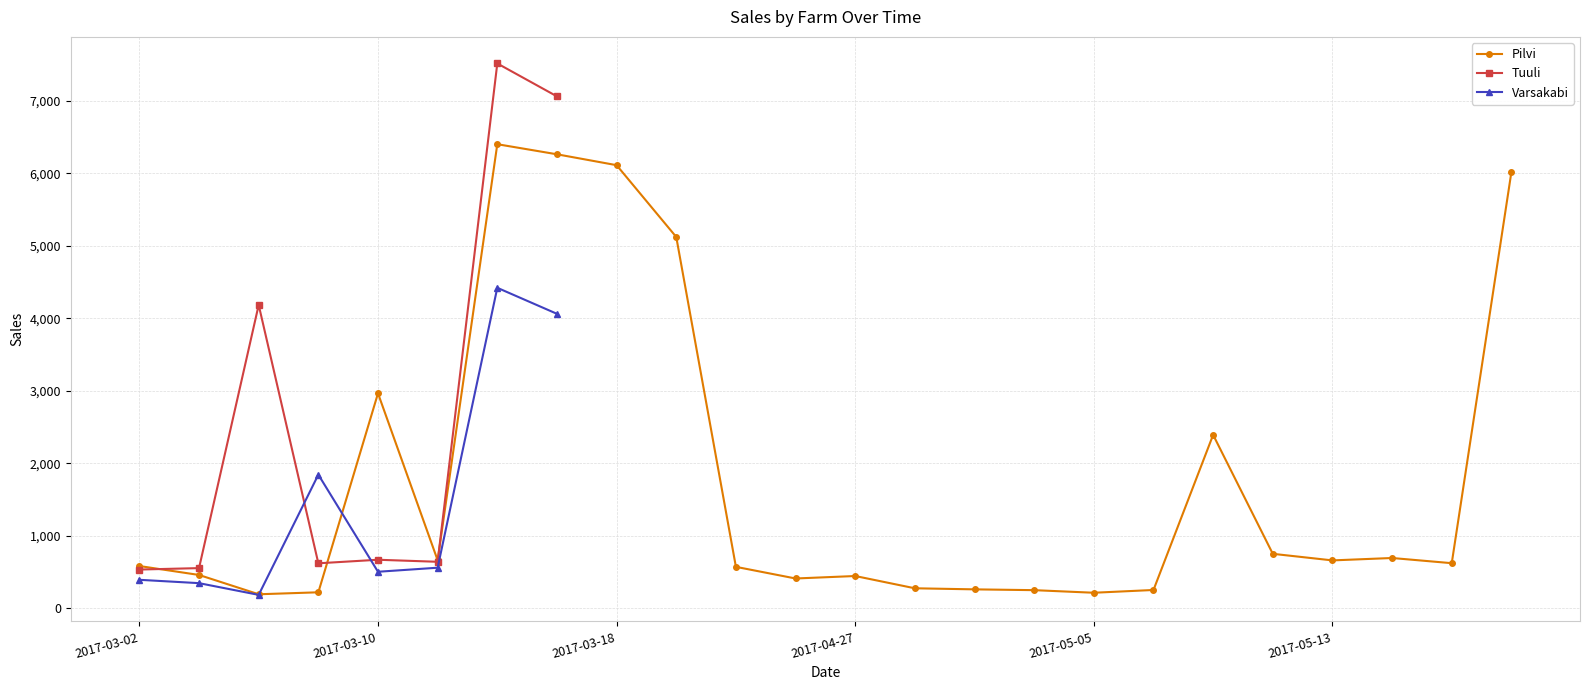

Which category has the highest value in the Pilvi series?

6